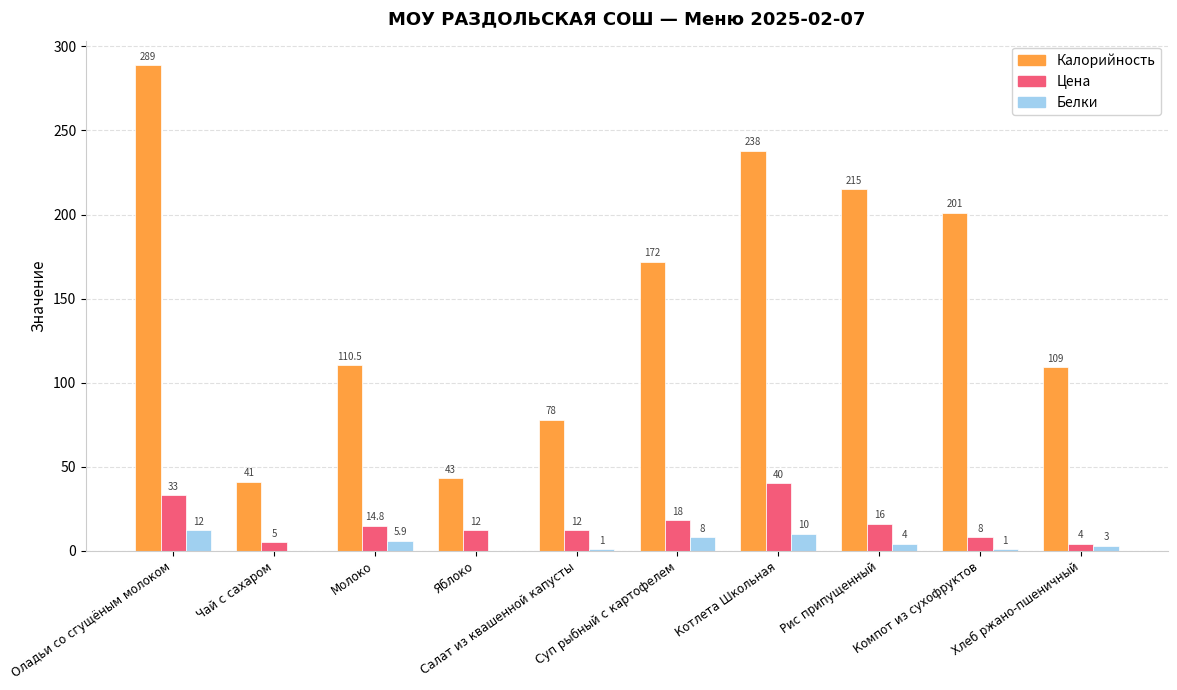

The Цена series shows 8.0 at Компот из сухофруктов. True or false?

True